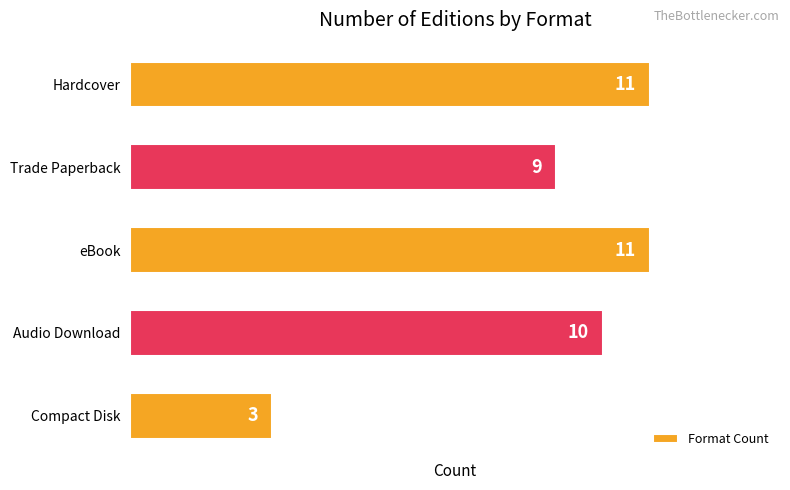

Where is the data nearest to the value 7?

Trade Paperback